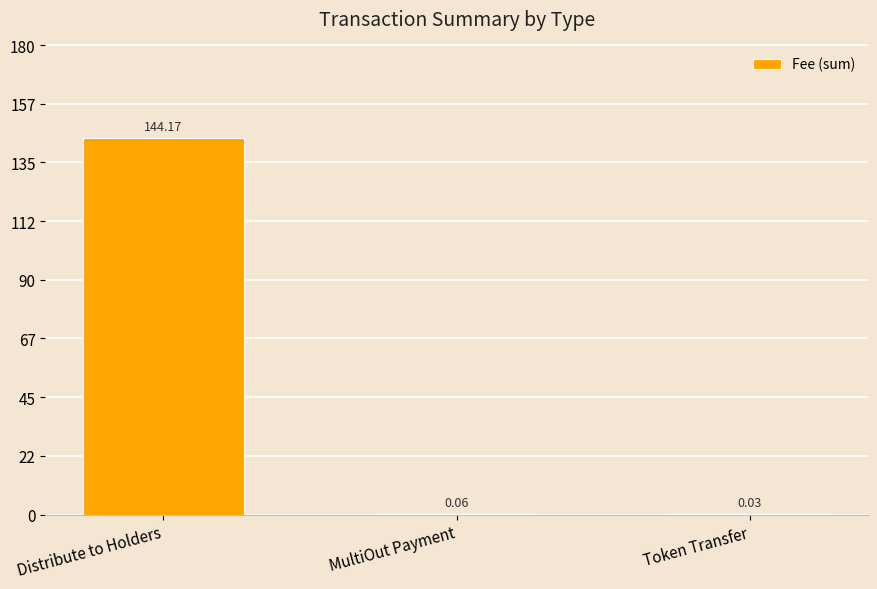

Are the bars grouped side by side (vs. stacked)?

No